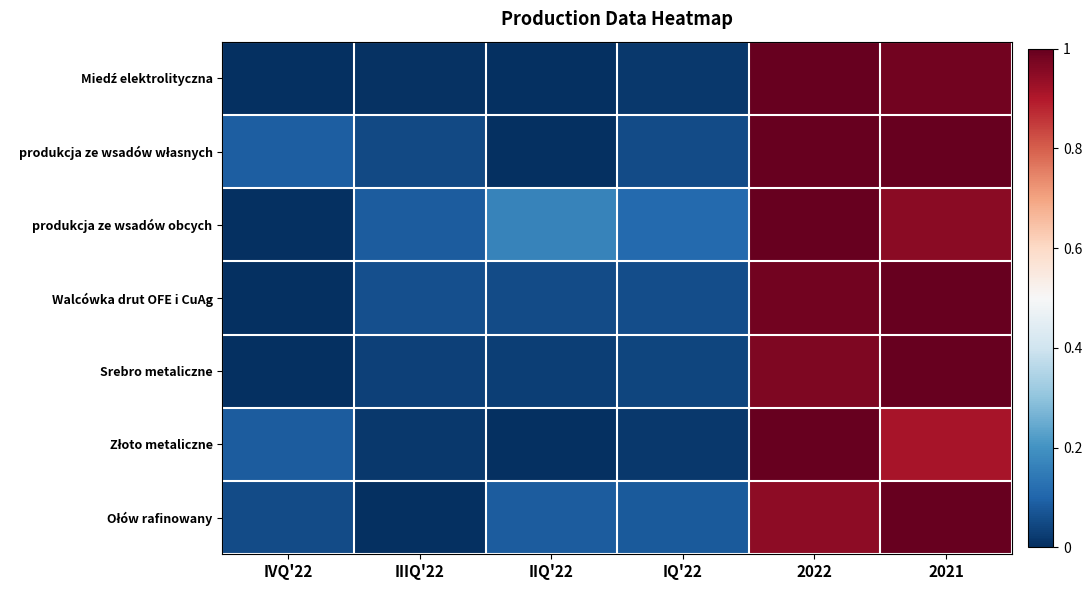

At 2022, list the series in order from smallest to largest.

Ołów rafinowany, Srebro metaliczne, Walcówka drut OFE i CuAg, Miedź elektrolityczna, produkcja ze wsadów własnych, produkcja ze wsadów obcych, Złoto metaliczne